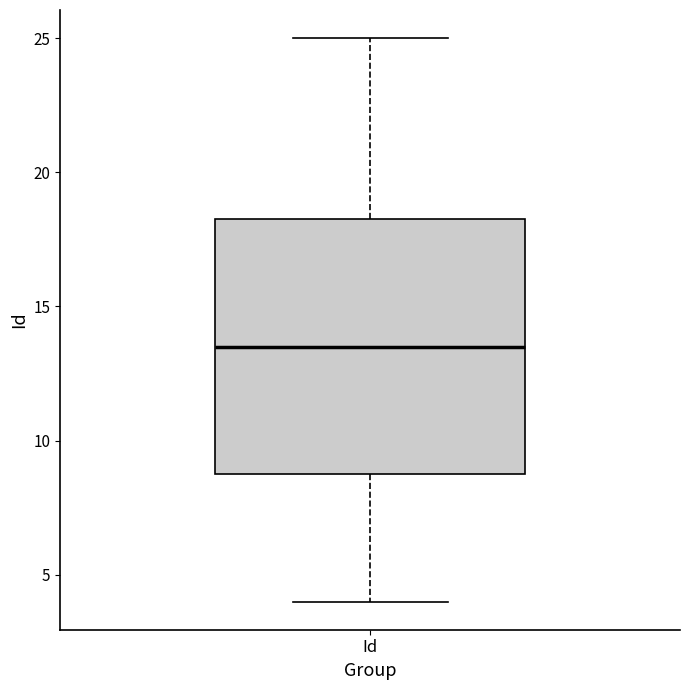

Where does the upper whisker of the box for Id end on the y-axis? The values are not printed on the chart, so give them approximately, as read against the axis.

25.0